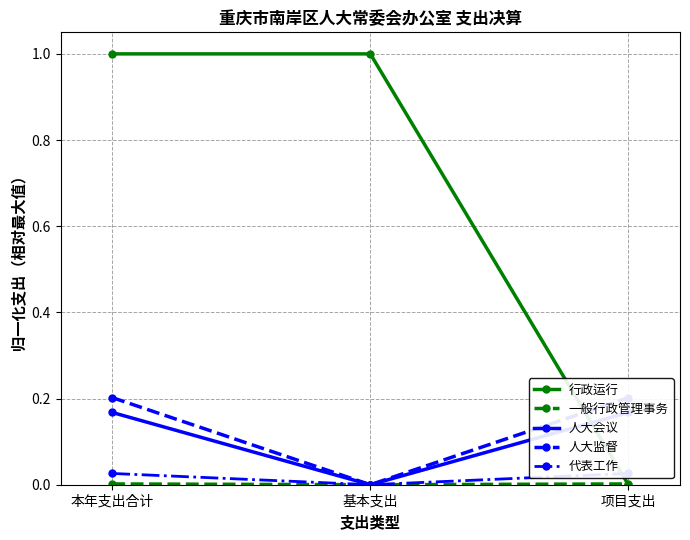

At which category does the chart reach its peak across all series?

本年支出合计